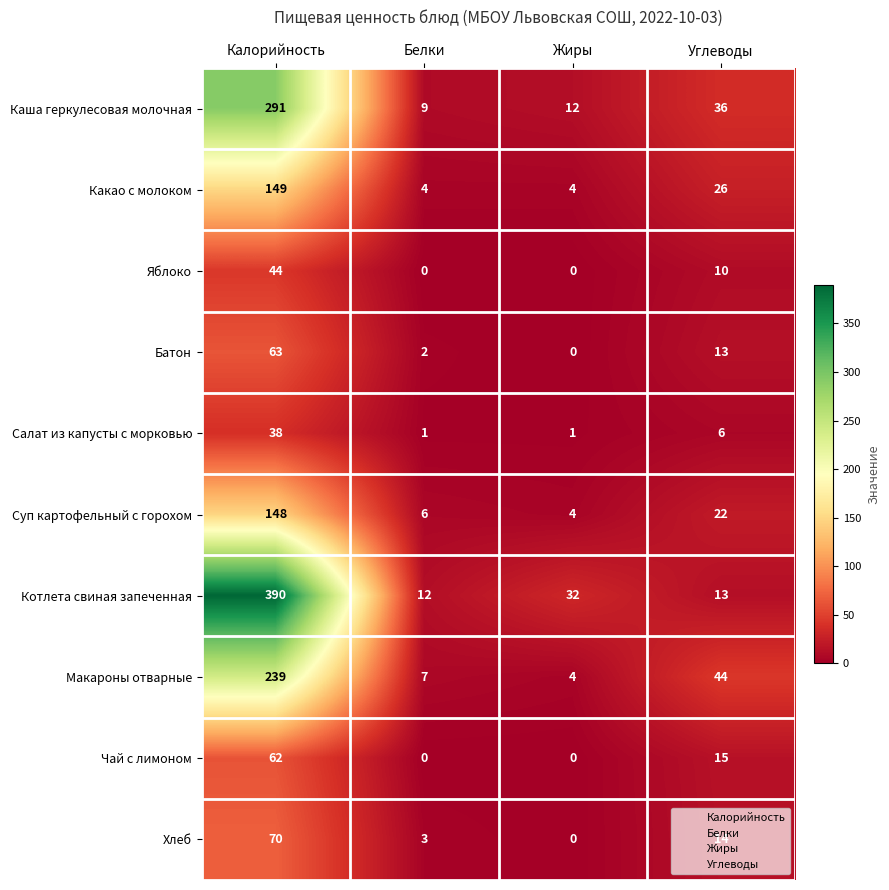

Which category has the highest value in the Хлеб series?

Калорийность